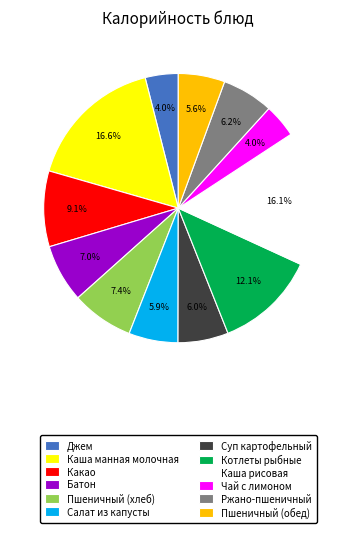

Combined, what portion of the pie is Джем and Суп картофельный?

10.0%